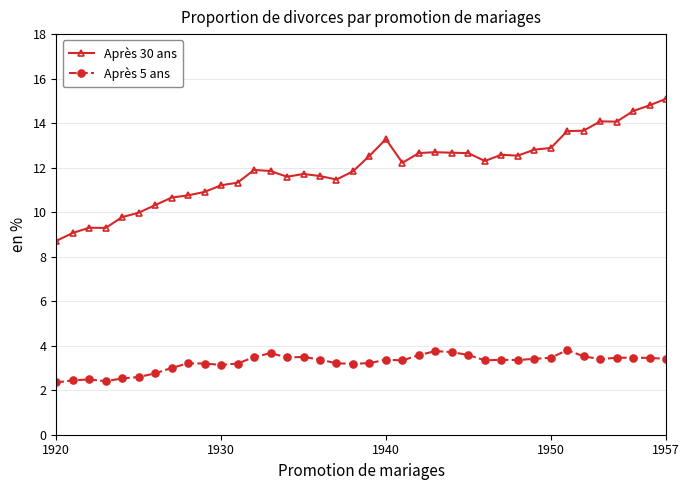

True or false: Après 5 ans and Après 30 ans cross at least once.

False